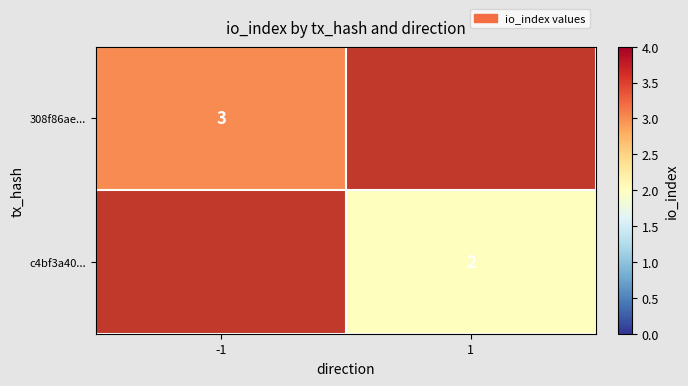

At which category does the chart reach its minimum across all series?

1